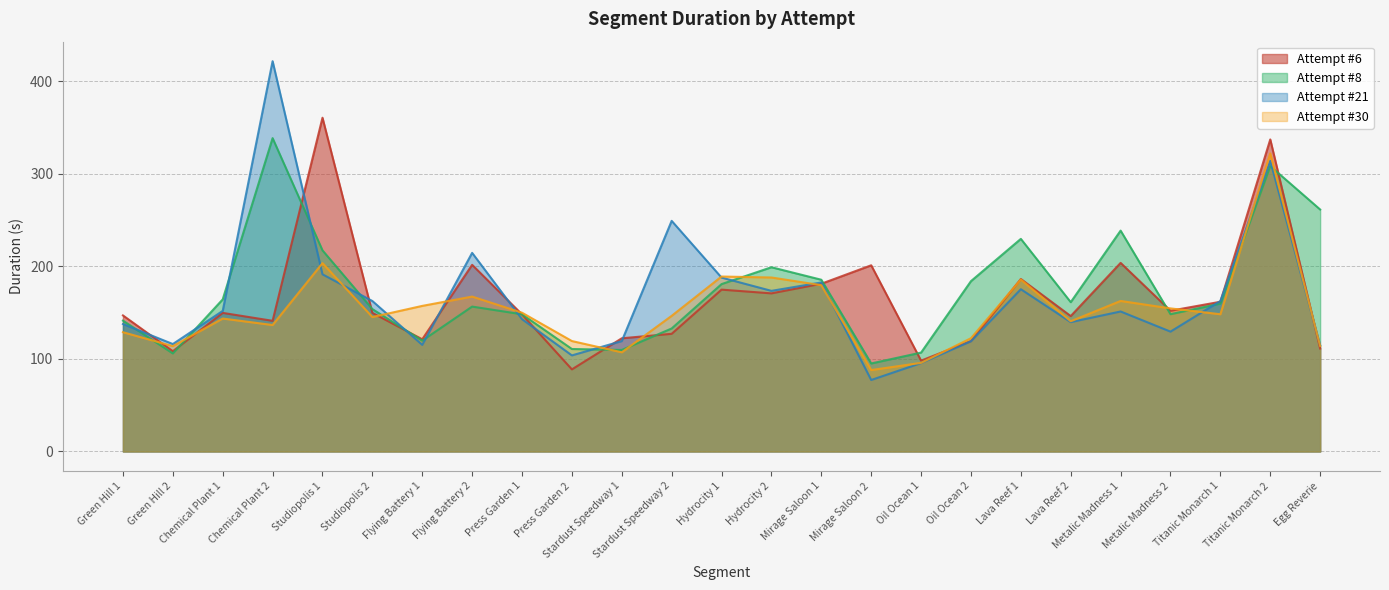

What is the difference between the maximum and minimum values in the Attempt #30 series?

234.0